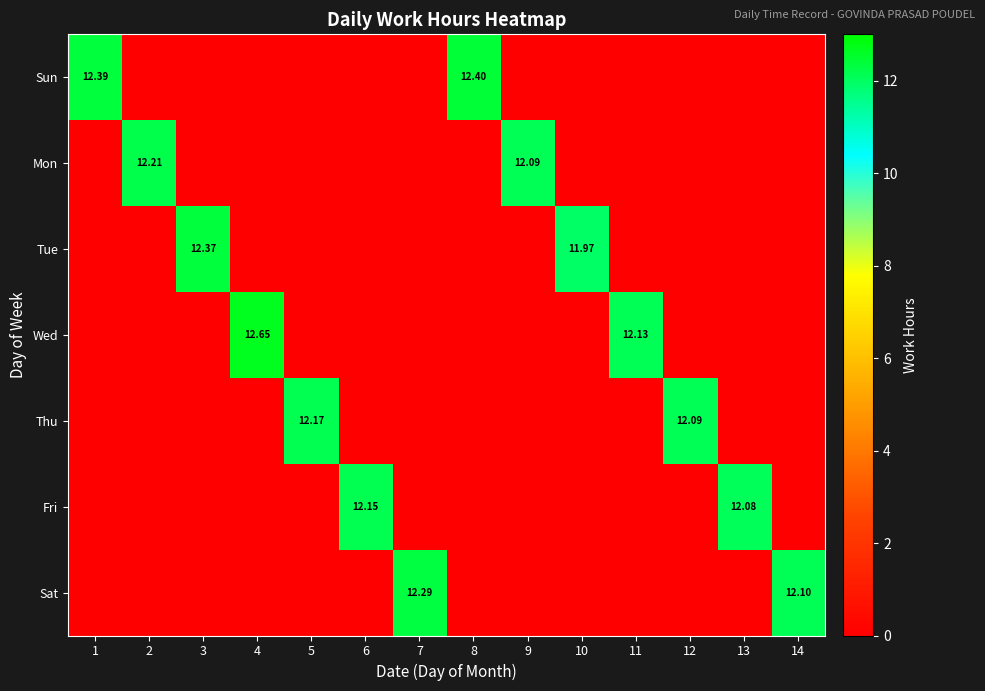

How many categories are shown in the chart?

14